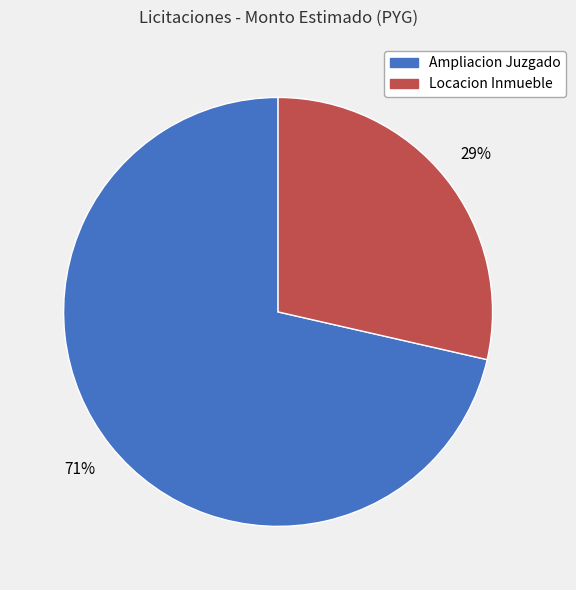

To the nearest percent, what portion does Locacion Inmueble represent?

29%